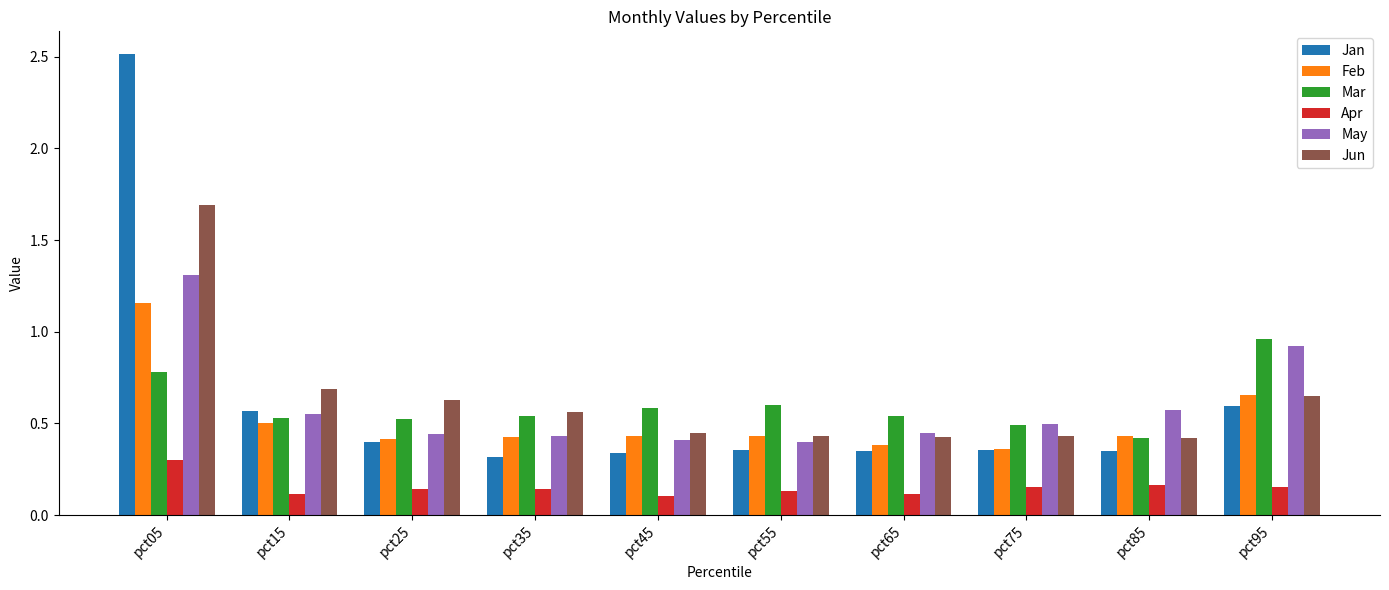

Which series changed the most between pct15 and pct95?

Mar